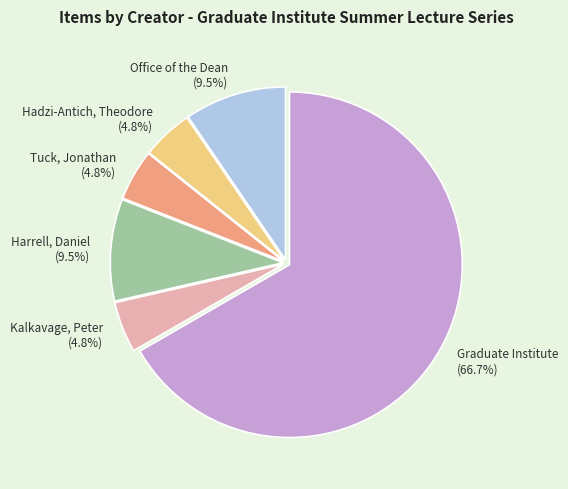

What is the ratio of the value at Tuck, Jonathan to the value at Harrell, Daniel?

0.5